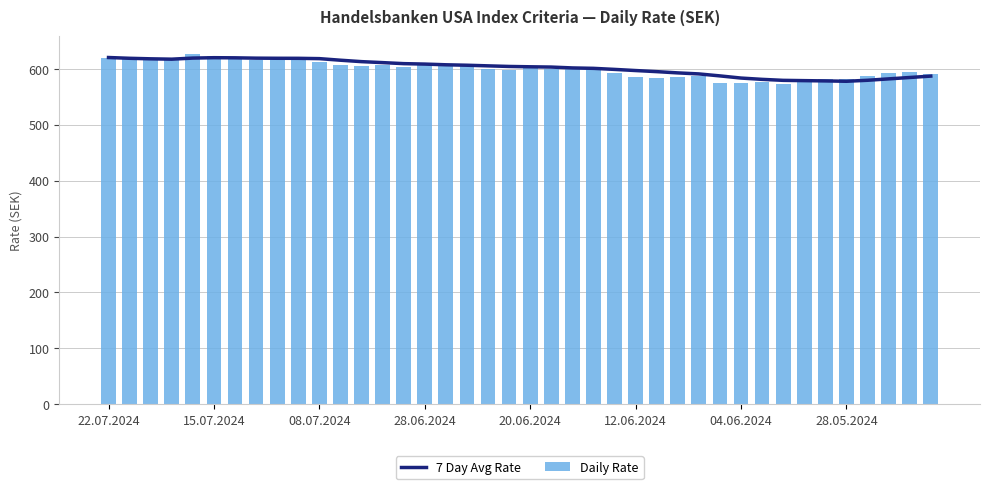

Is it true that 7 Day Avg Rate equals 171.6 at 8?

False